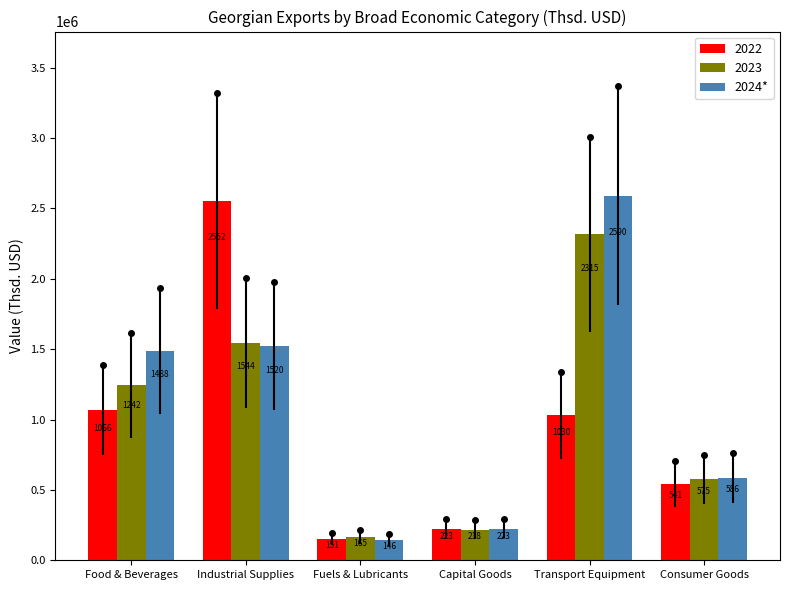

What is the label of the 4th bar from the right?

Fuels & Lubricants